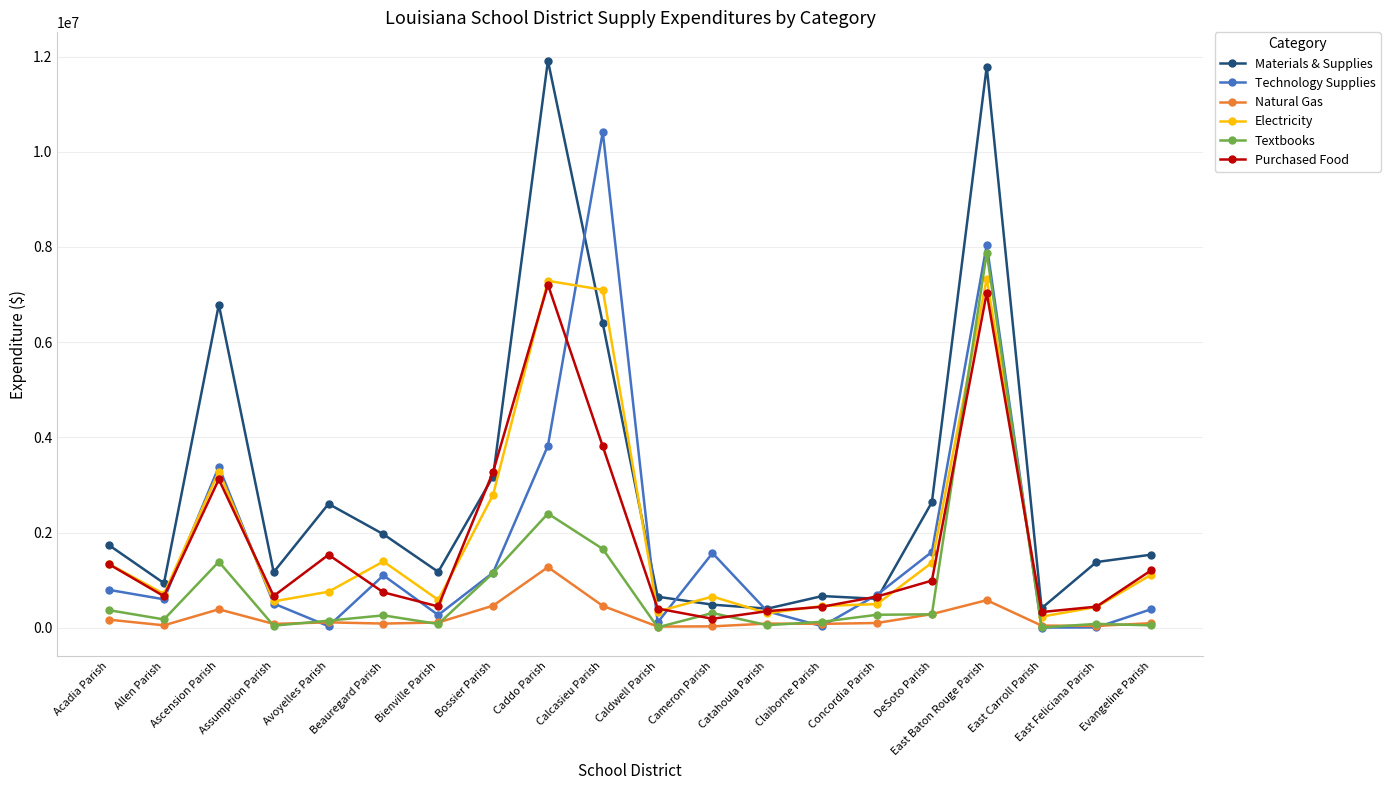

What are all the series names shown in the legend?

Materials & Supplies, Technology Supplies, Natural Gas, Electricity, Textbooks, Purchased Food